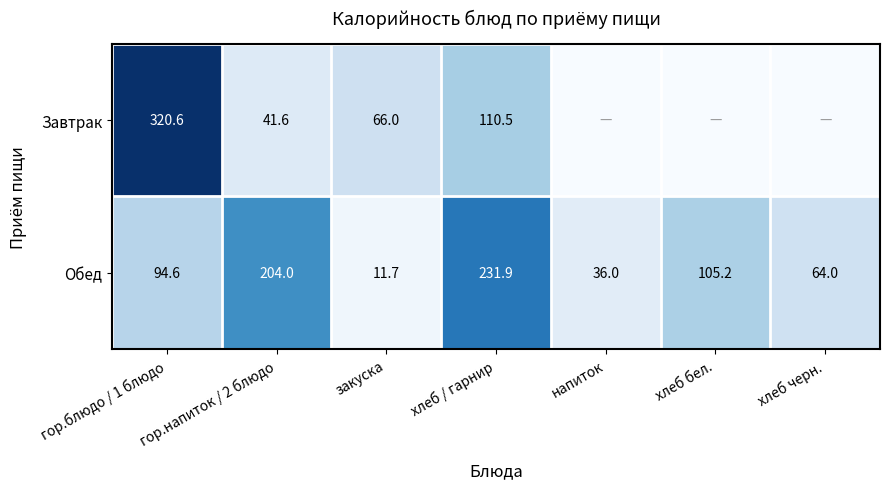

List the labels in order of Обед value, smallest first.

закуска, напиток, хлеб черн., гор.блюдо / 1 блюдо, хлеб бел., гор.напиток / 2 блюдо, хлеб / гарнир